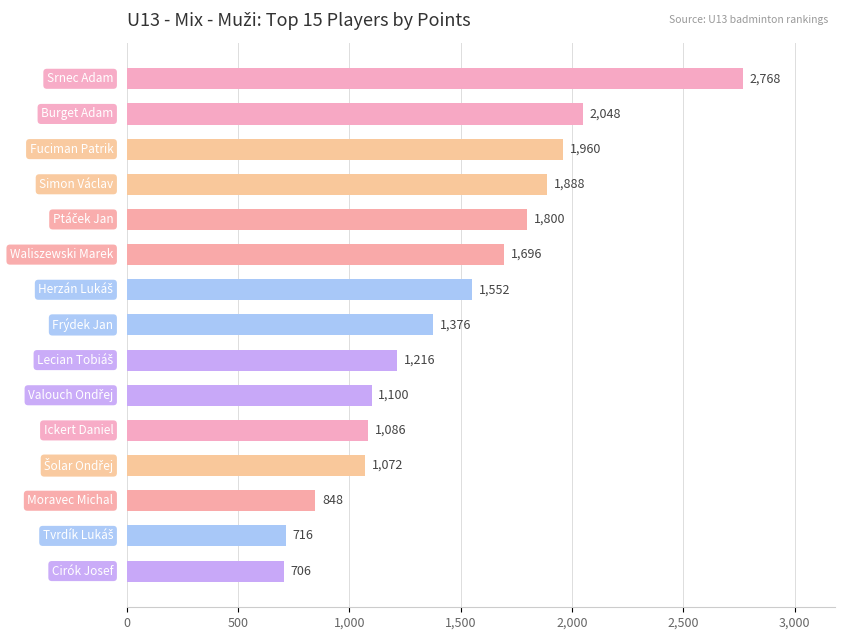

Are the bars grouped side by side (vs. stacked)?

No